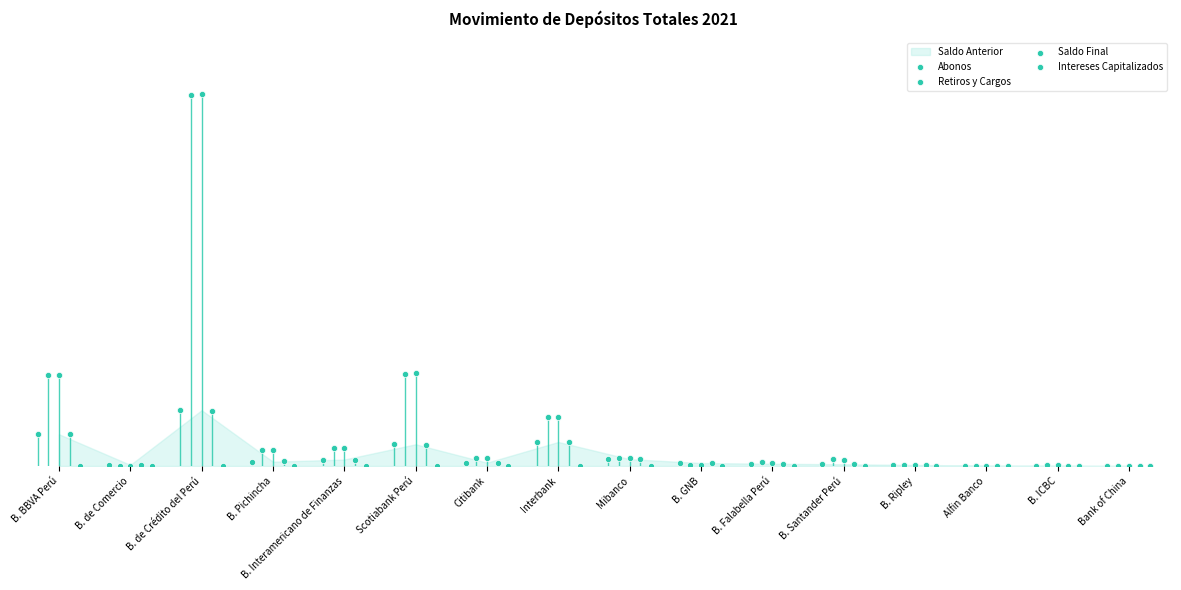

Which series reaches the minimum Y coordinate?

Intereses Capitalizados